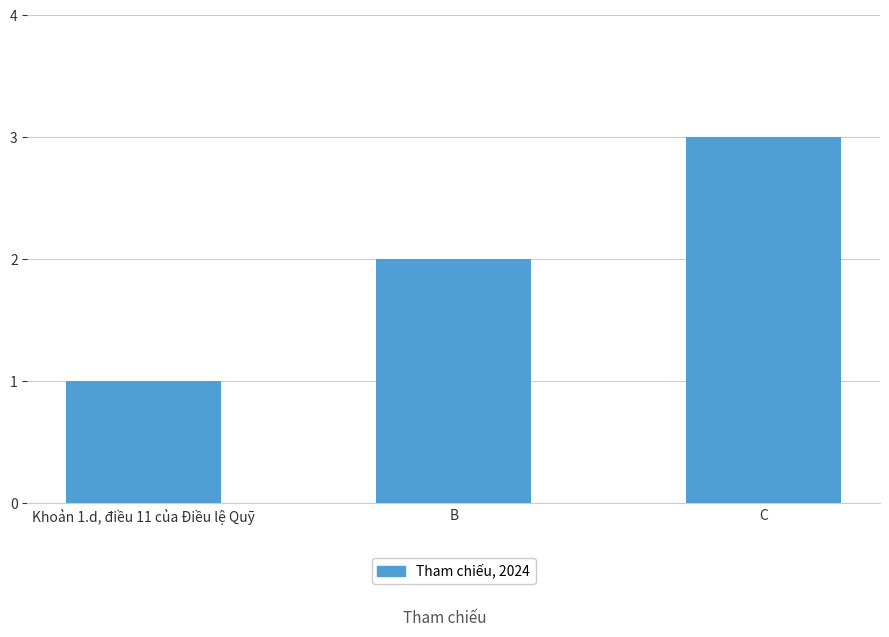

At which category does the chart reach its minimum across all series?

Khoản 1.d, điều 11 của Điều lệ Quỹ